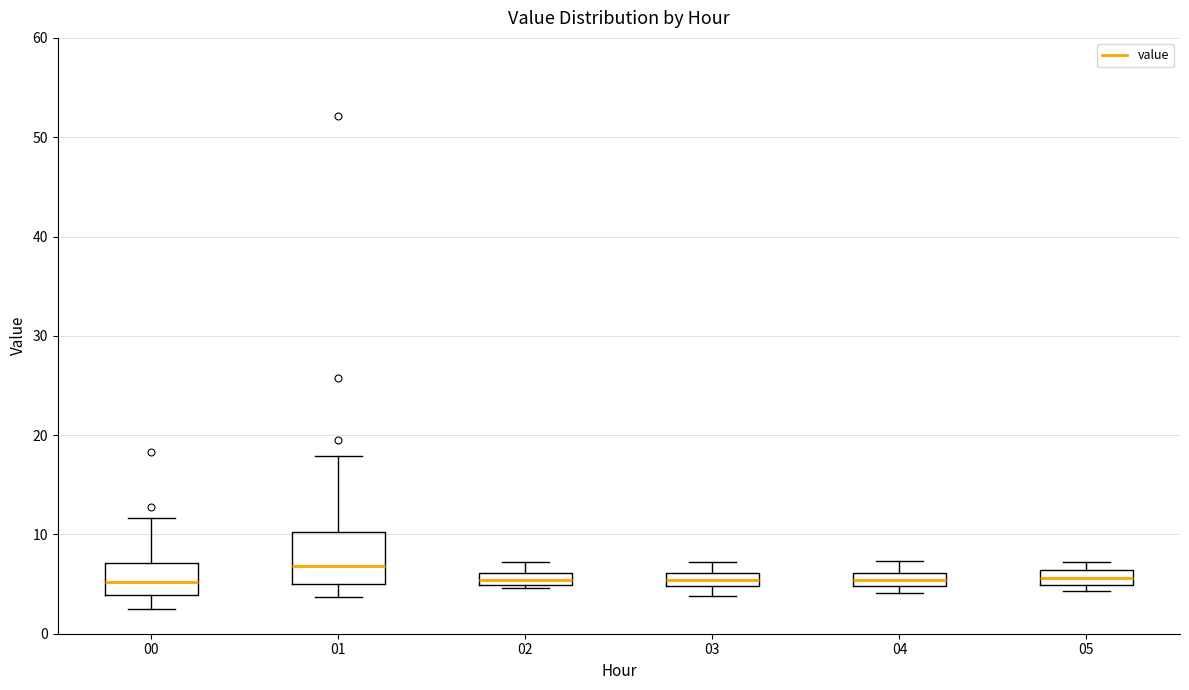

Where is the lower edge of the box at x = 00 on the y-axis? The values are not printed on the chart, so give them approximately, as read against the axis.

4